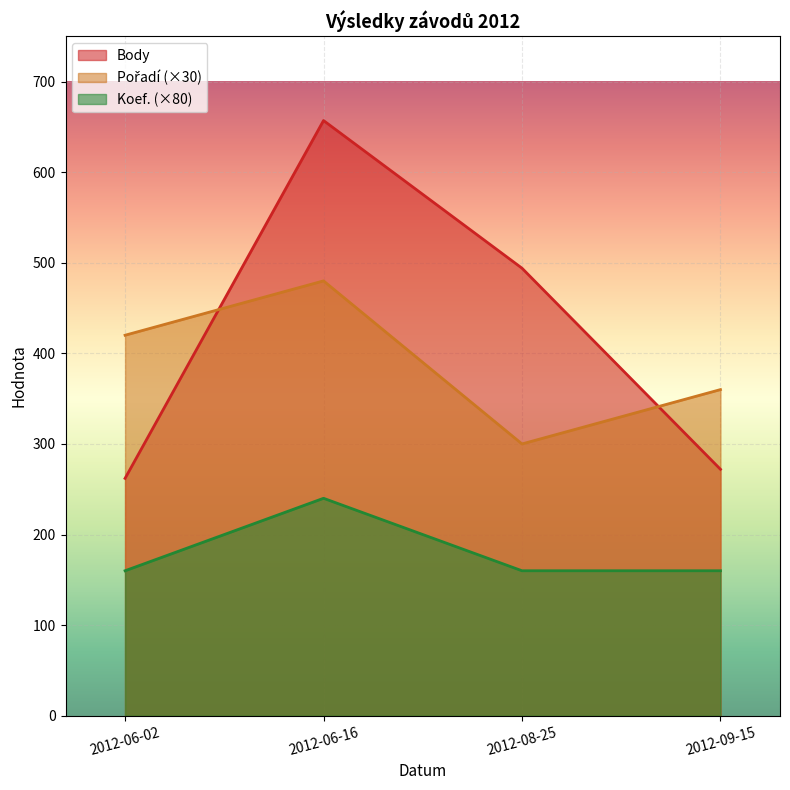

Read the Koef. value at 2012-08-25.

160